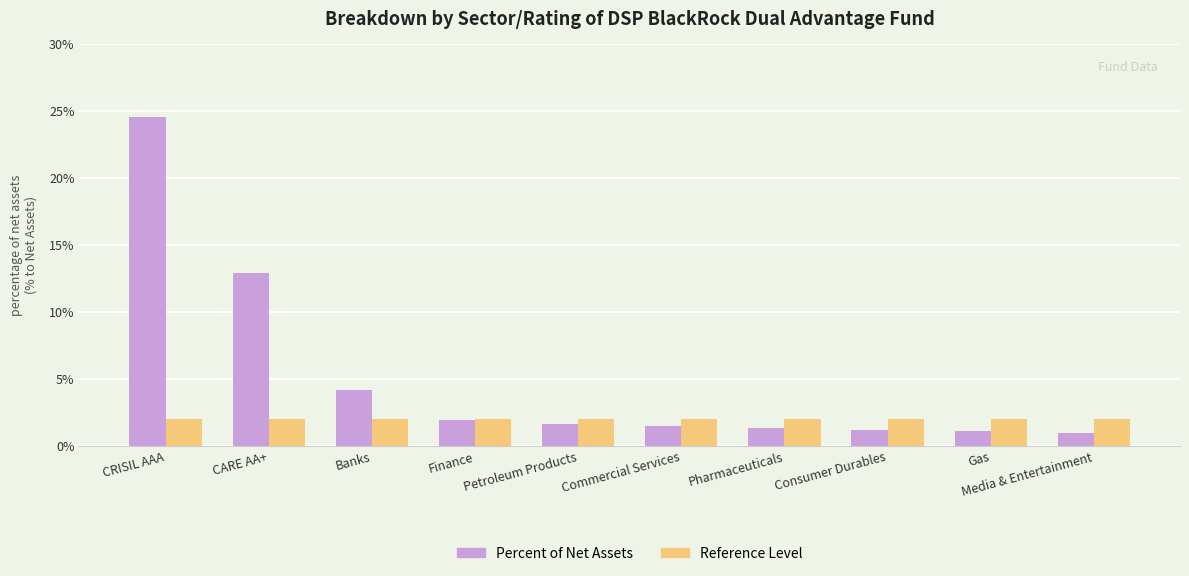

Which label corresponds to the largest value in the chart?

CRISIL AAA